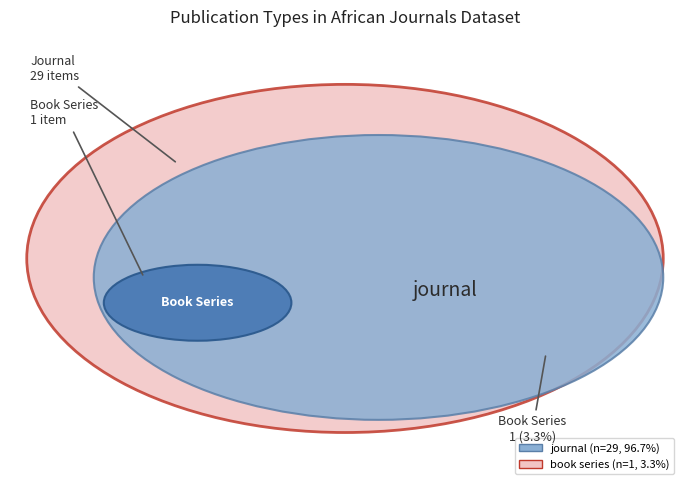

How many segments does this pie chart have?

2